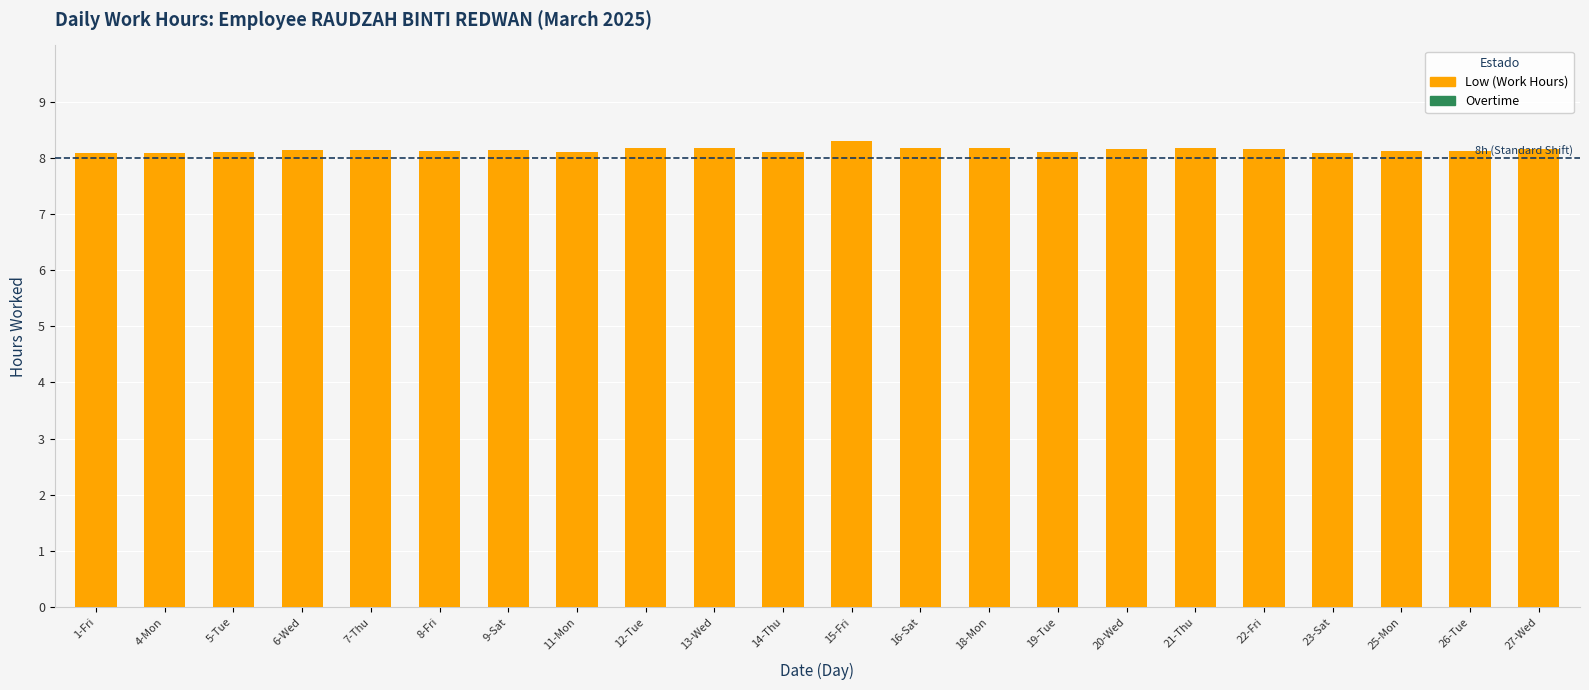

What is the sum of all values?

179.1